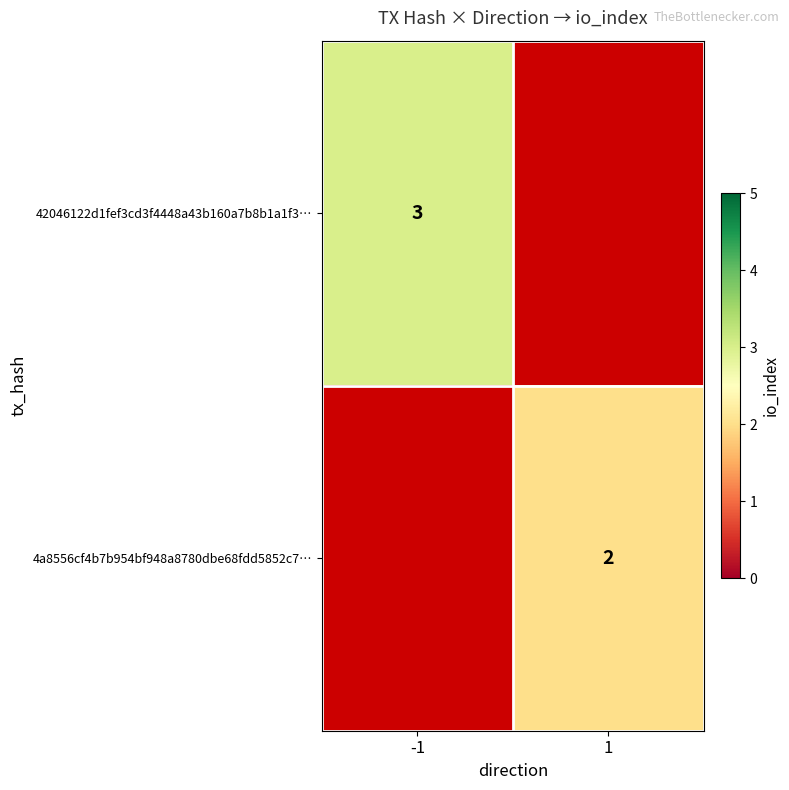

The value of 42046122d1fef3cd3f4448a43b160a7b8b1a1f3… at -1 is 5. True or false?

False